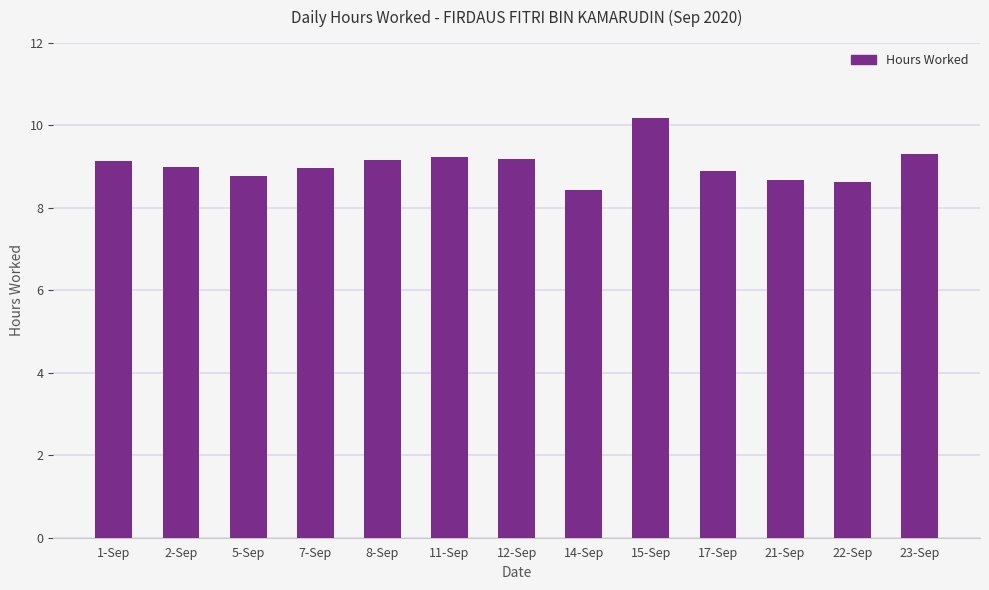

The chart shows a value of 8.7 at 21-Sep. True or false?

True